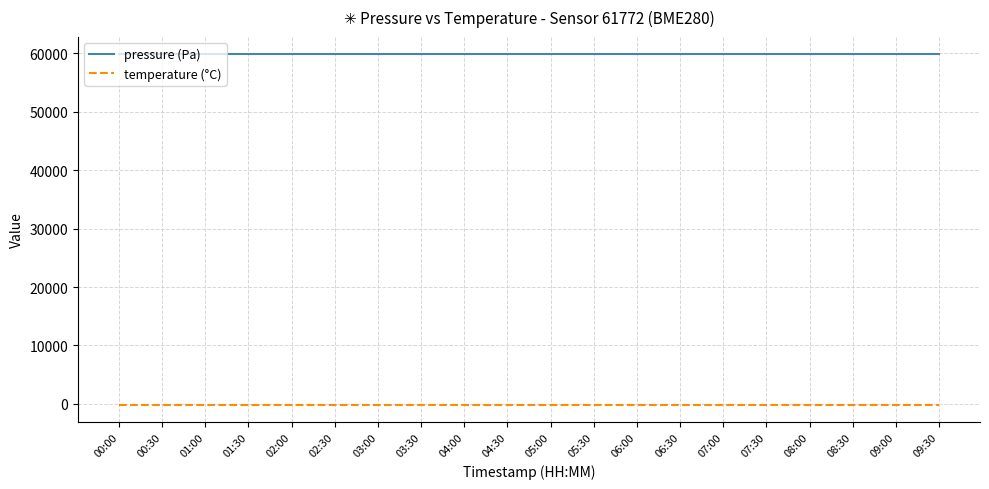

True or false: temperature (°C) and pressure (Pa) intersect in this chart.

False